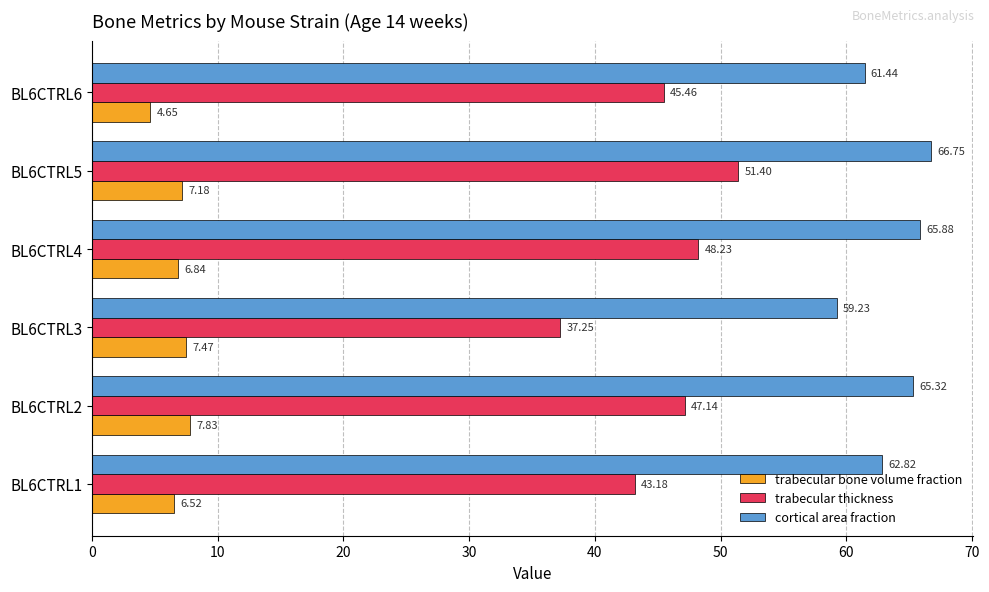

What is the difference between the trabecular bone volume fraction values at BL6CTRL4 and BL6CTRL1?

0.3